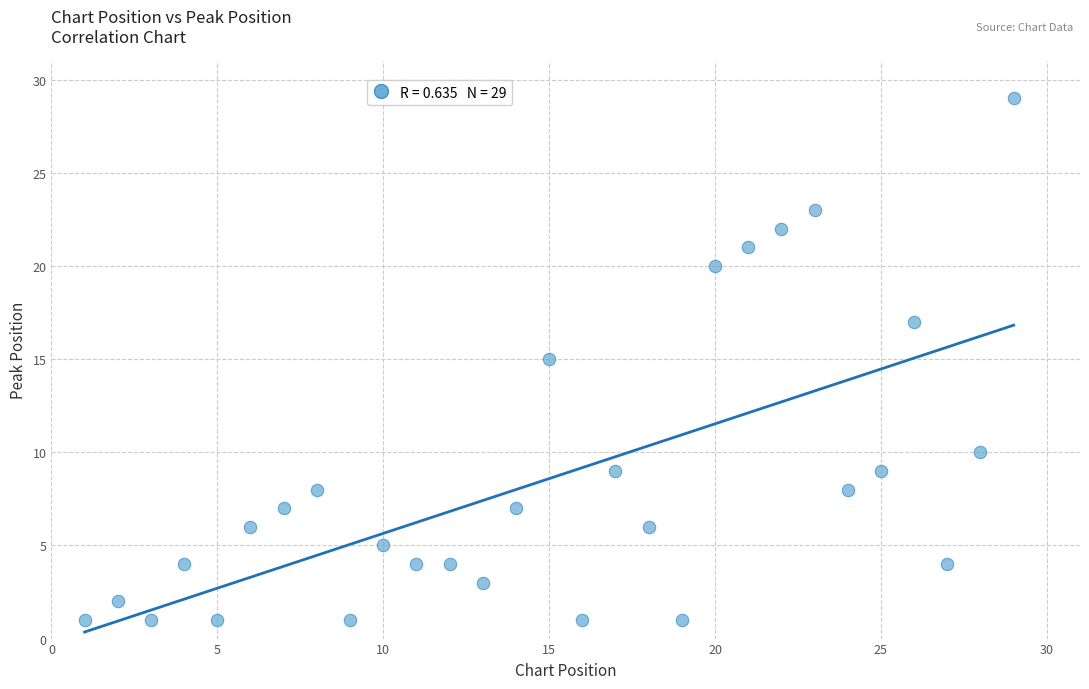

What is the range of Y values (max minus min)?

28